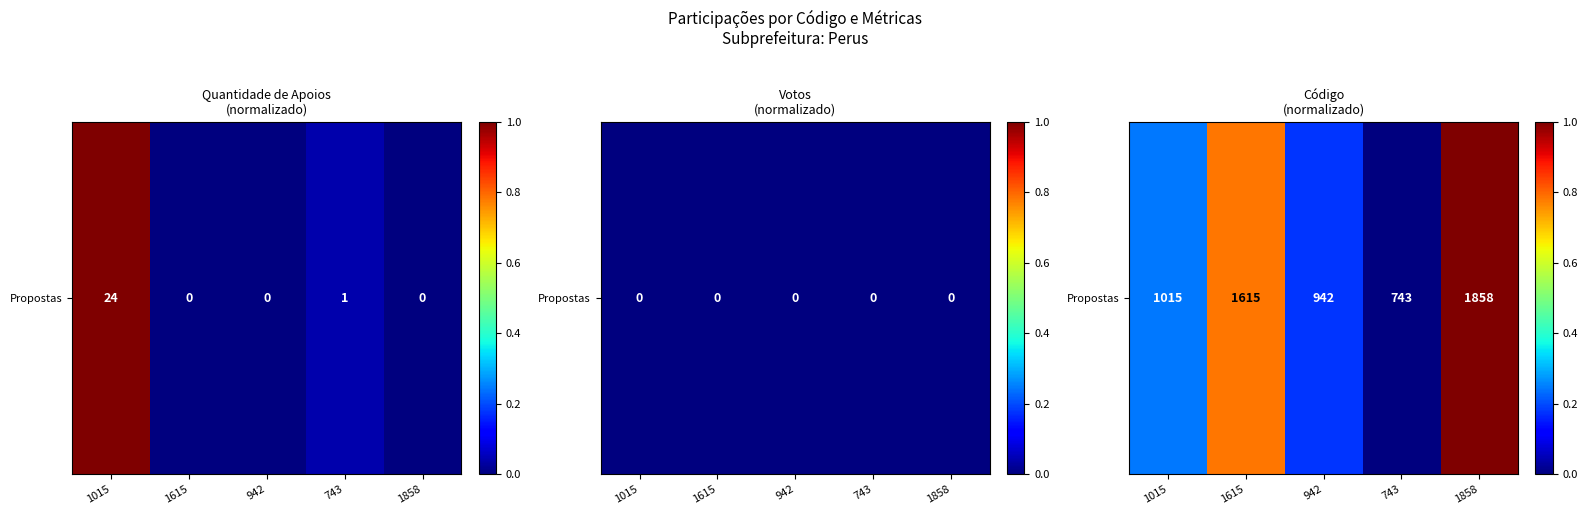

Approximately how many times larger is the value at 1615 compared to 1858?

0.8